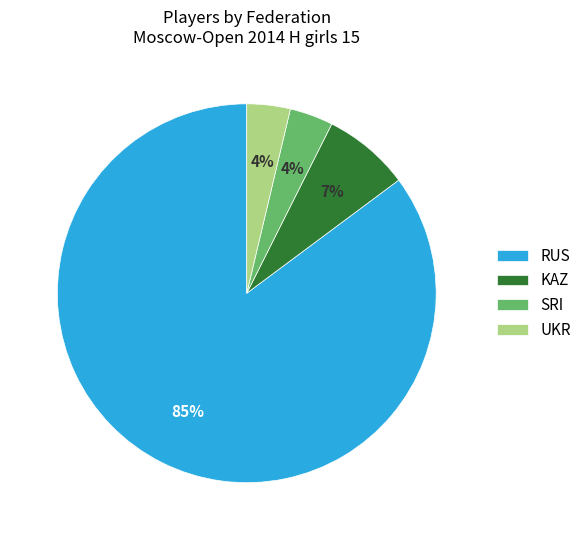

What is the majority slice?

RUS